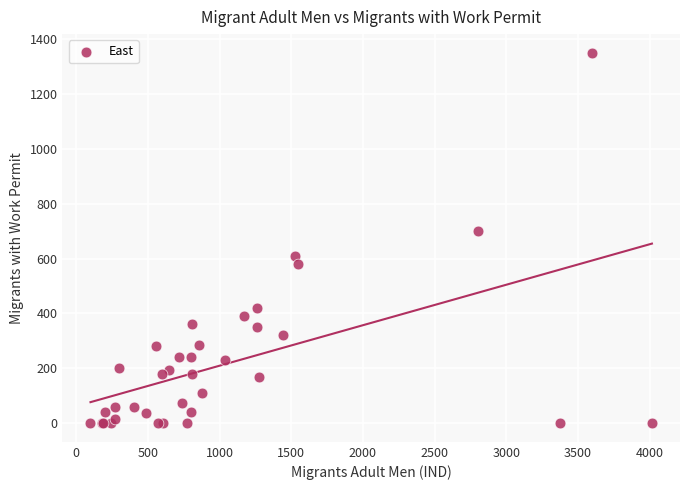

What Y value in the scatter plot is closest to 675?

700